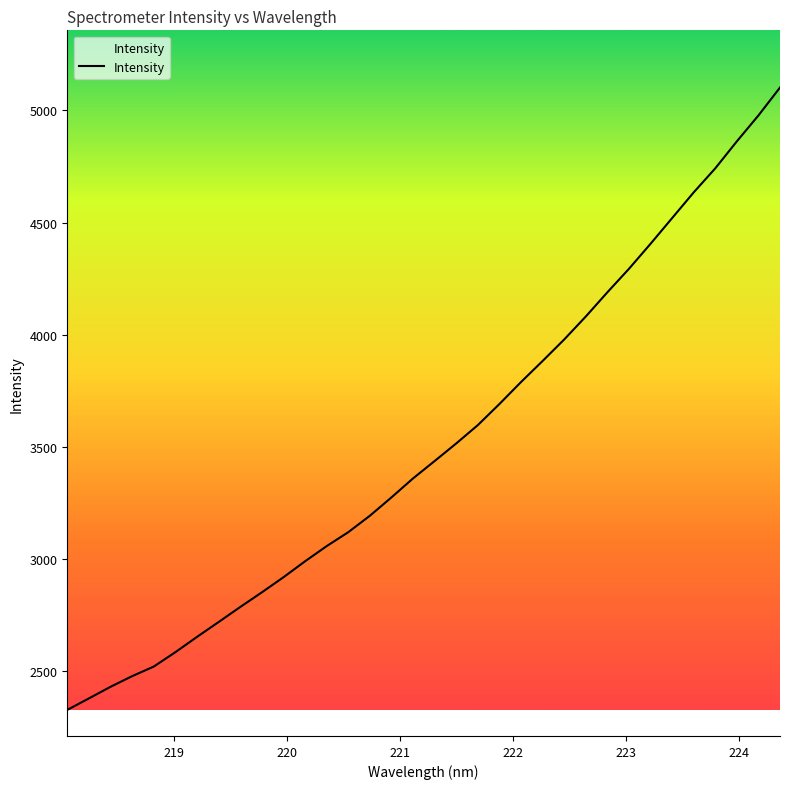

What is the maximum value shown in the chart?

5102.4